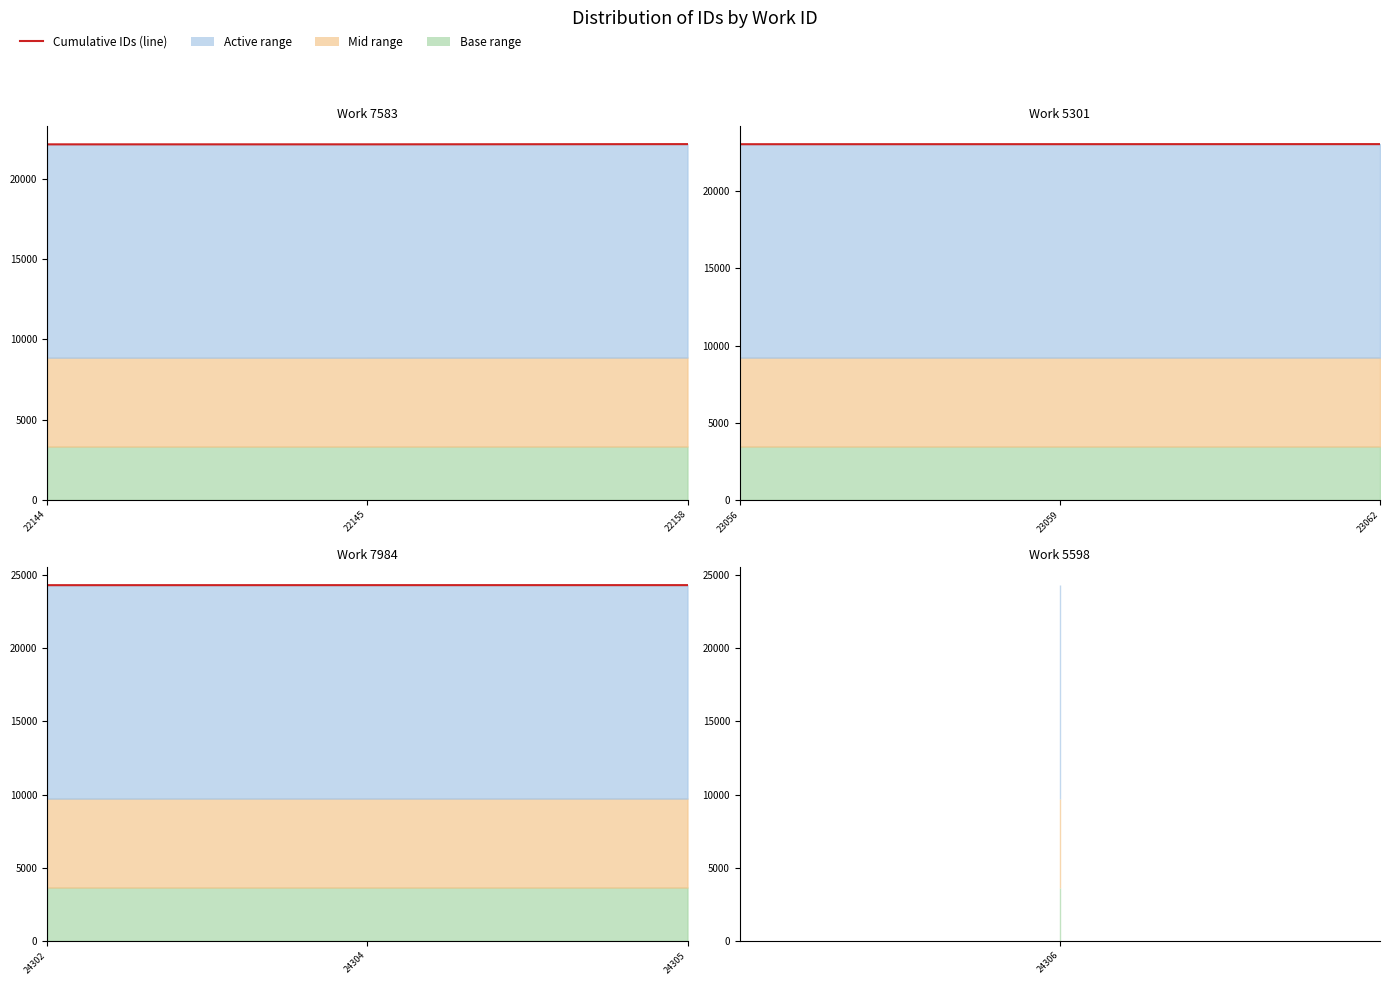

What is the maximum value shown in the chart?

24305